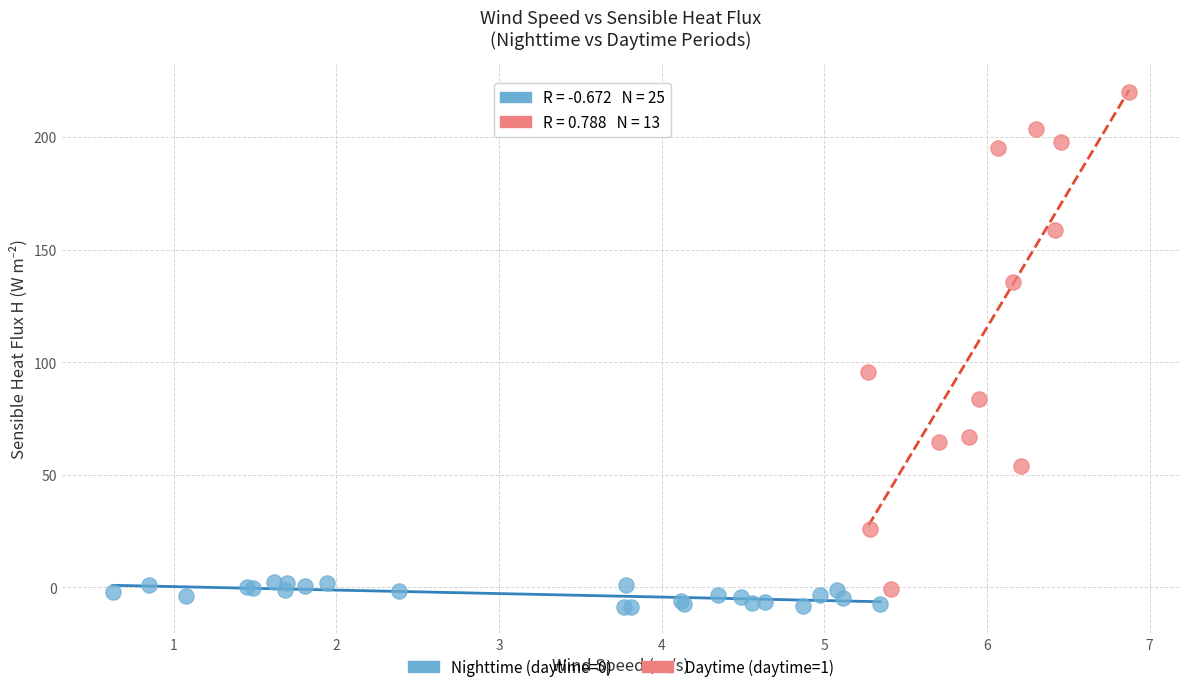

Which series has the widest spread of Y values?

Daytime (daytime=1)